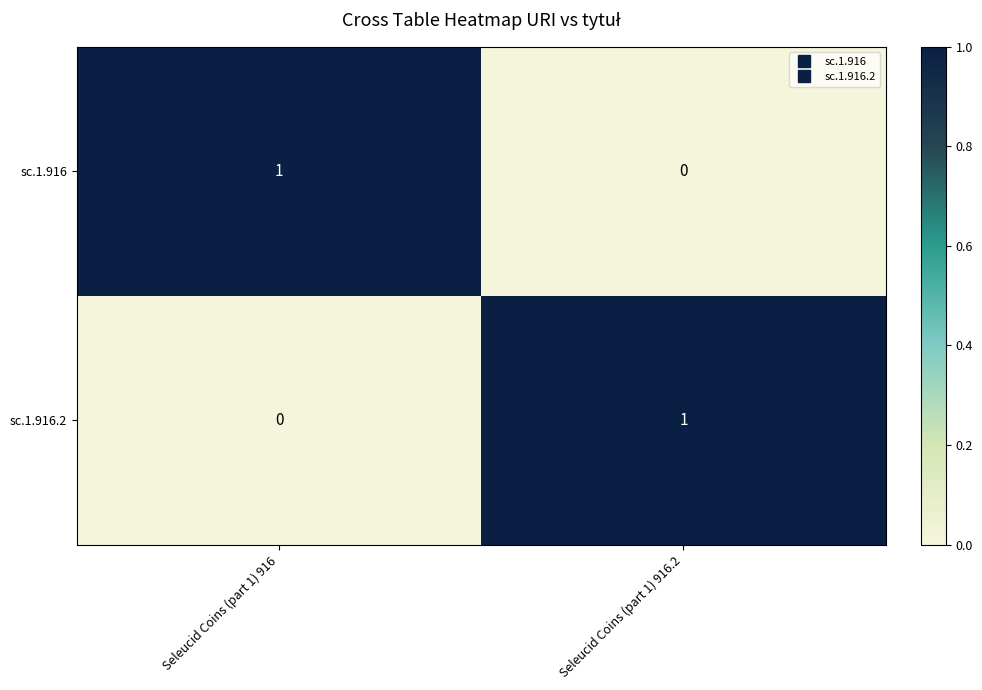

Reading left to right, extract all data points from this chart.

sc.1.916: Seleucid Coins (part 1) 916=1	Seleucid Coins (part 1) 916.2=0
sc.1.916.2: Seleucid Coins (part 1) 916=0	Seleucid Coins (part 1) 916.2=1